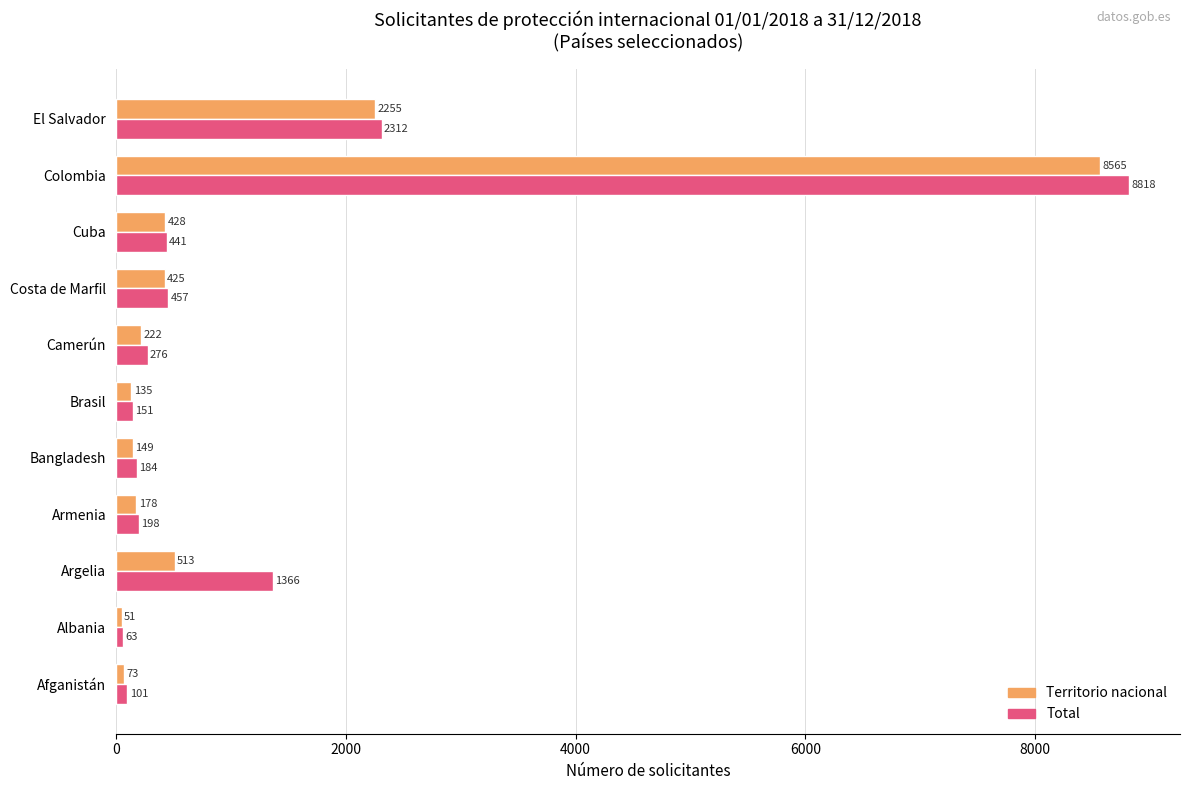

What is the average value of the Total series?

1306